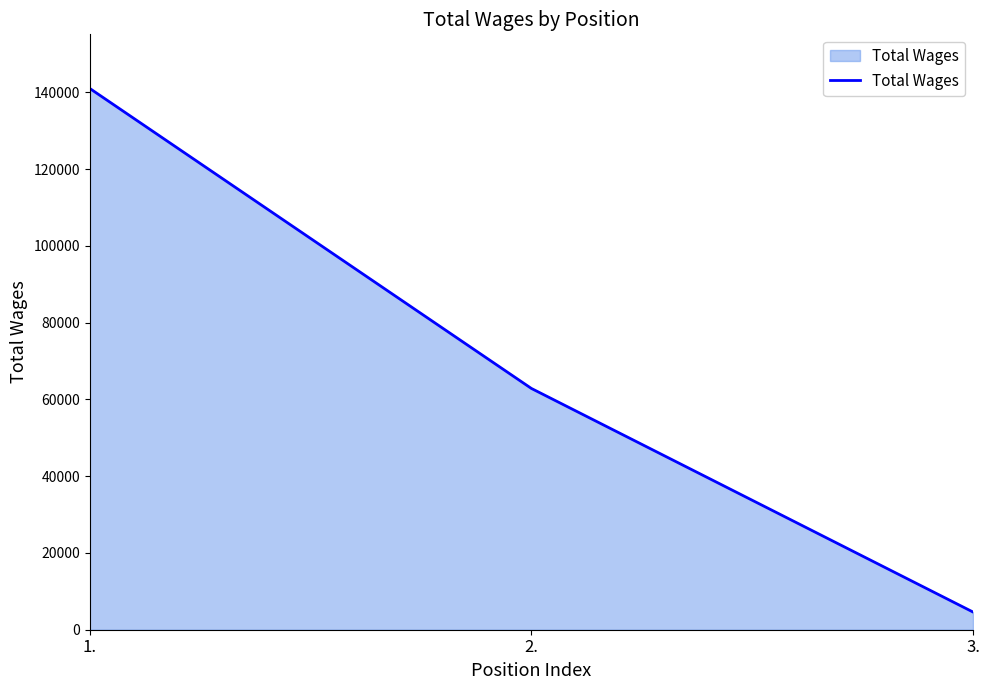

What is the difference between the values at 1. and 2.?

78165